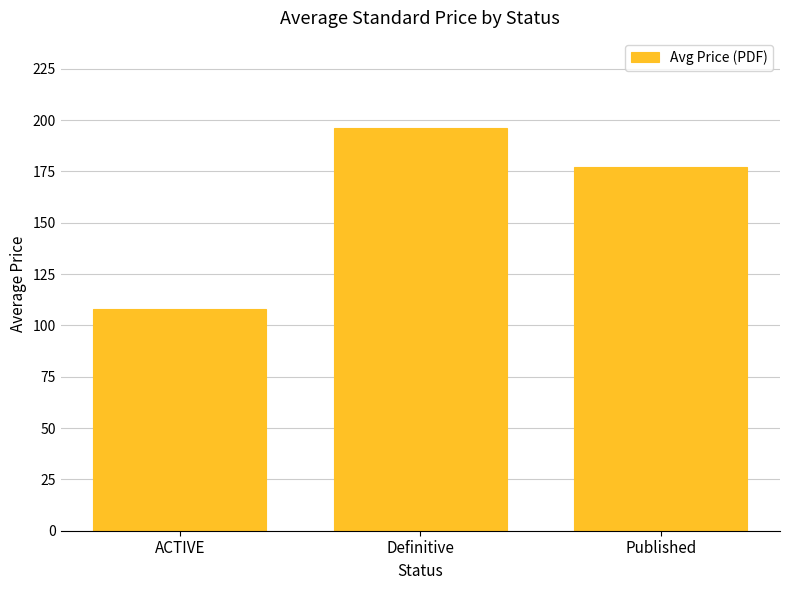

Rank the categories by value from lowest to highest.

ACTIVE, Published, Definitive